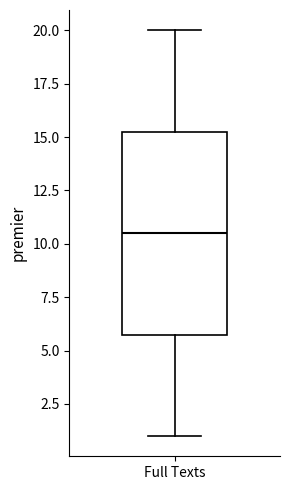

Where does the median line of the box for Full Texts sit on the y-axis? The values are not printed on the chart, so give them approximately, as read against the axis.

10.5